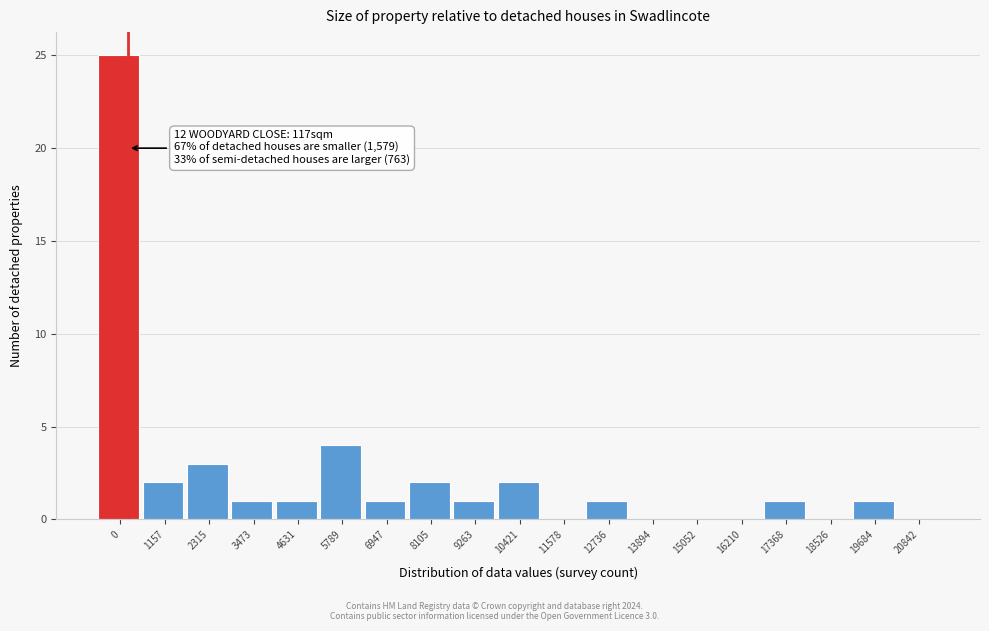

Reading left to right, what are all the values shown in this chart?

0=25	1157=2	2315=3	3473=1	4631=1	5789=4	6947=1	8105=2	9263=1	10421=2	11578=0	12736=1	13894=0	15052=0	16210=0	17368=1	18526=0	19684=1	20842=0